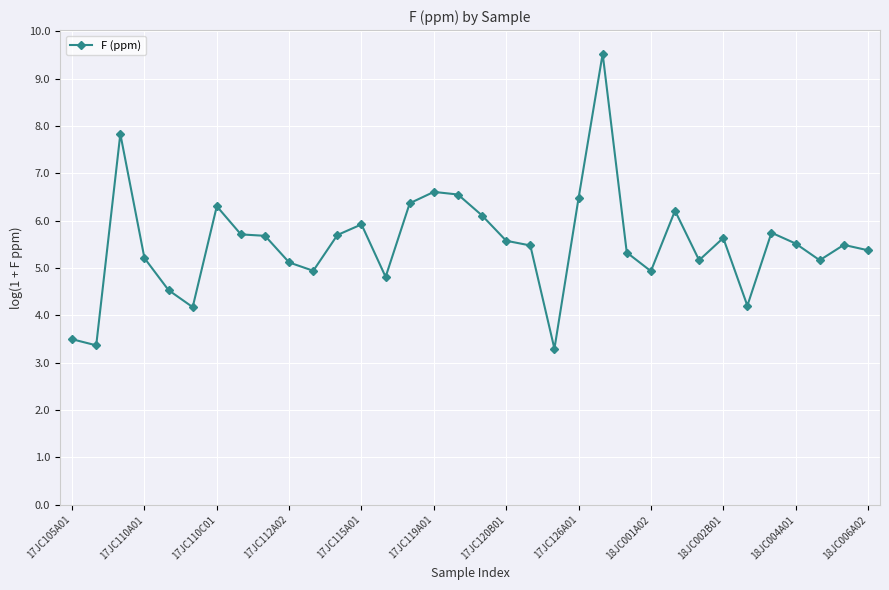

What is the minimum value shown in the chart?

3.3